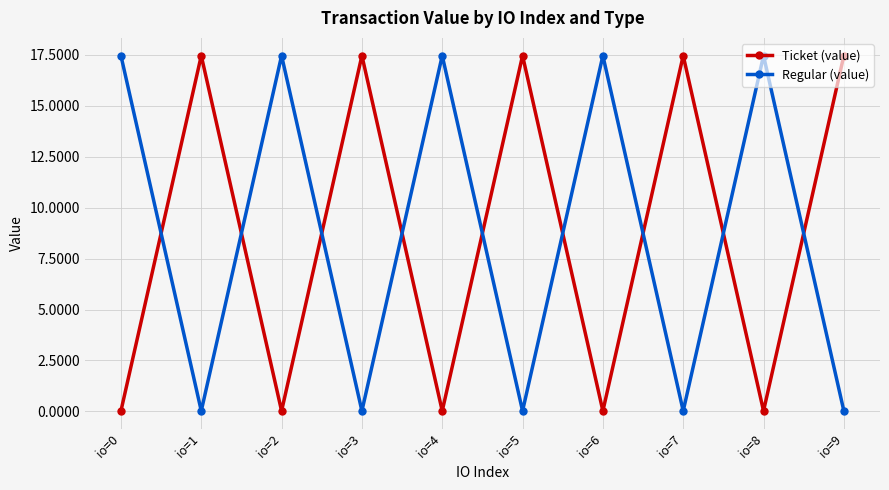

Where is the first local maximum for Regular (value)?

io=2